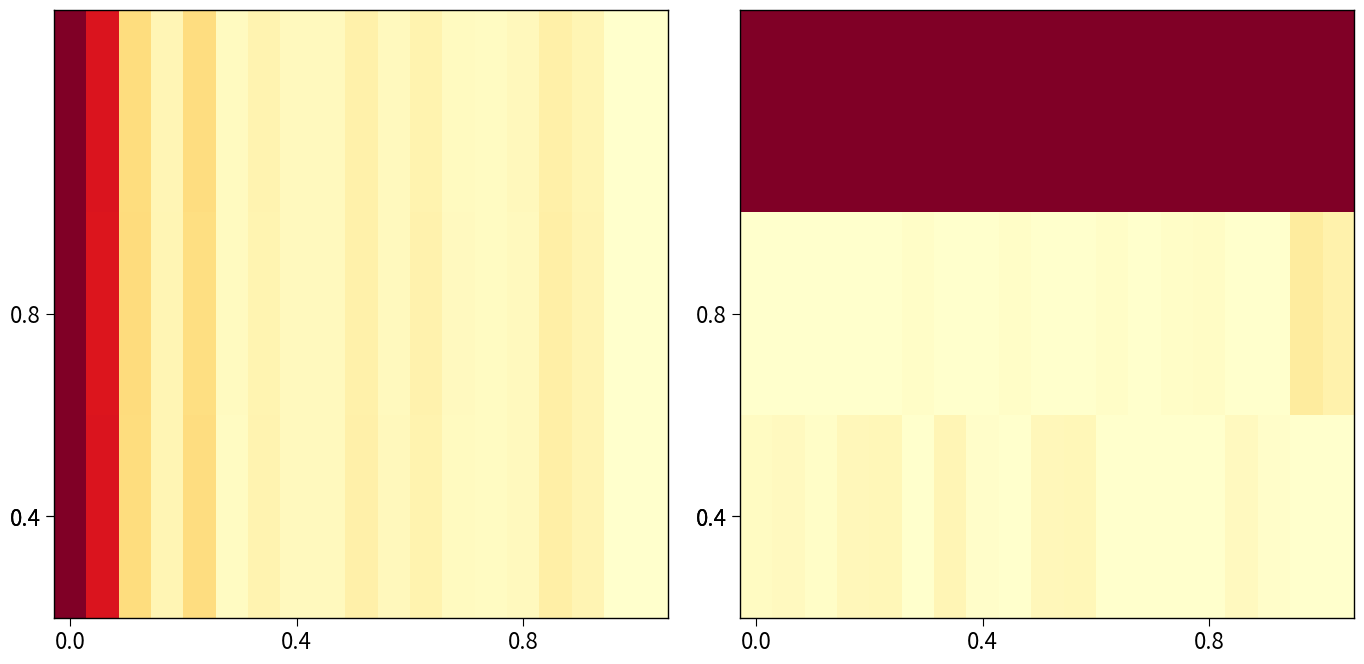

How many series are shown in this chart?

3